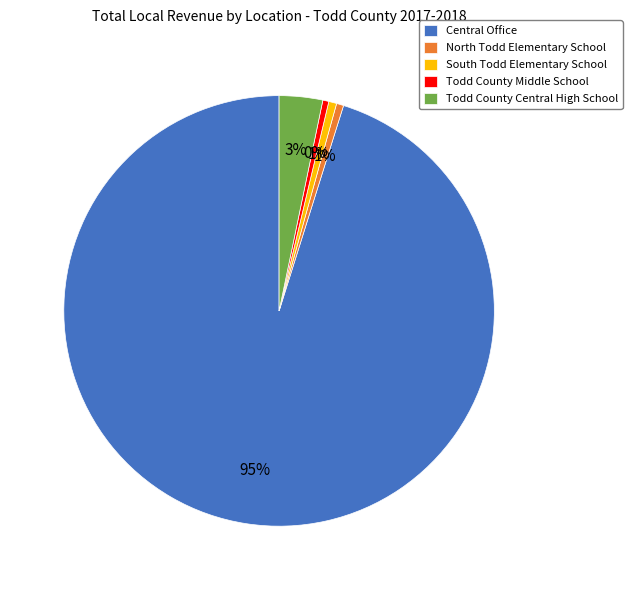

Which slice is the largest?

Central Office